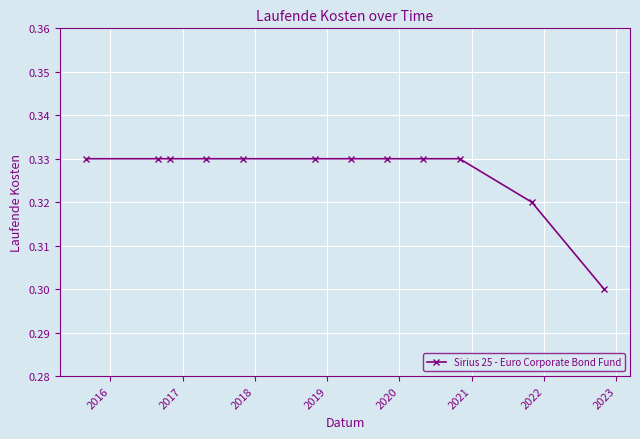

What is the sum of all values?

3.9